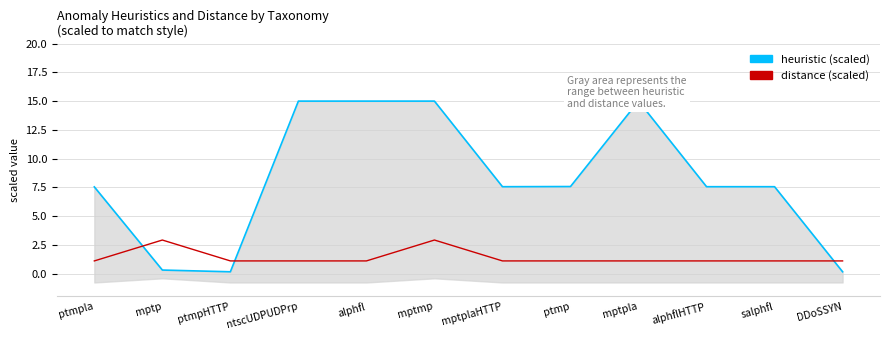

How many interior local peaks does the distance (scaled) series have?

2